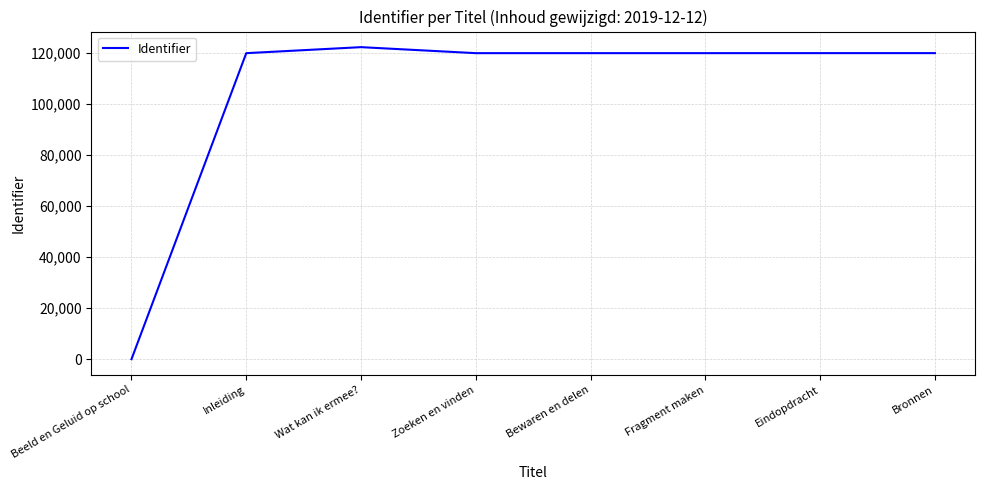

Is it true that the value at Inleiding is 25524?

False